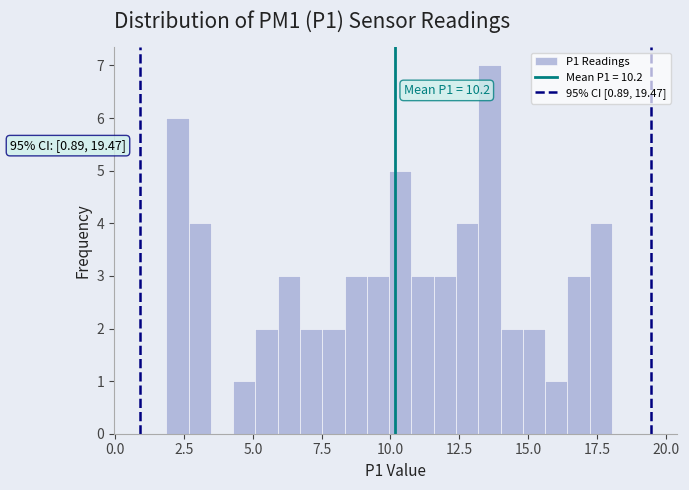

Read against the x-axis, roughly where is the centre of the tallest bar?

13.5